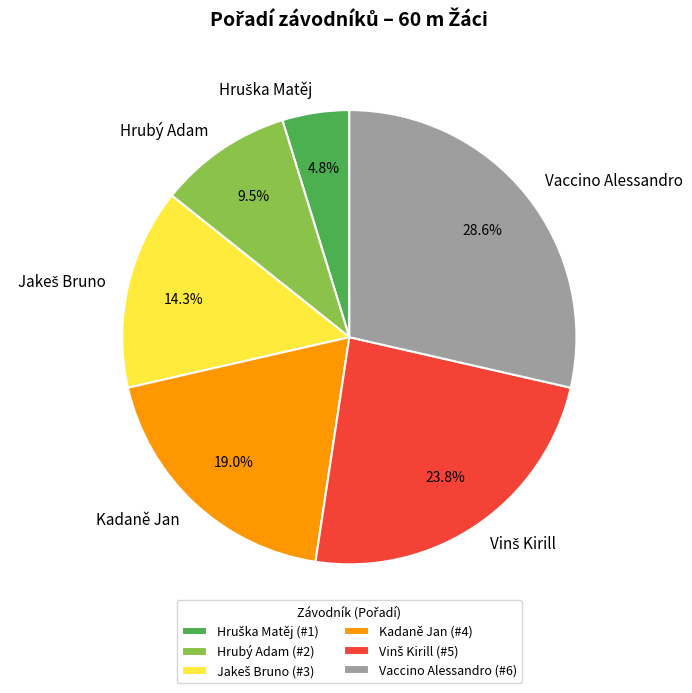

Is there a majority slice in this chart?

No